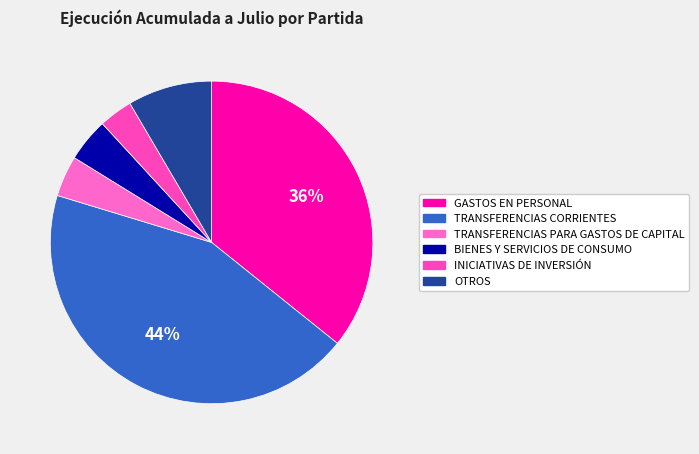

True or false: GASTOS EN PERSONAL accounts for 36% of the total.

True